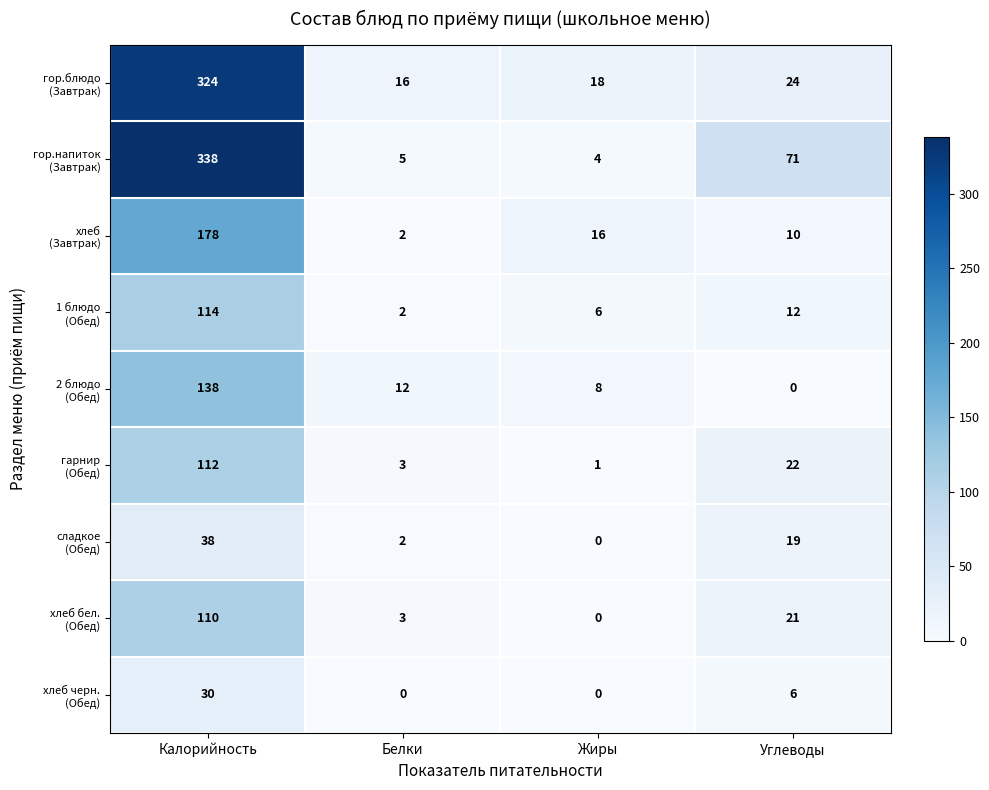

What is the greatest value displayed?

338